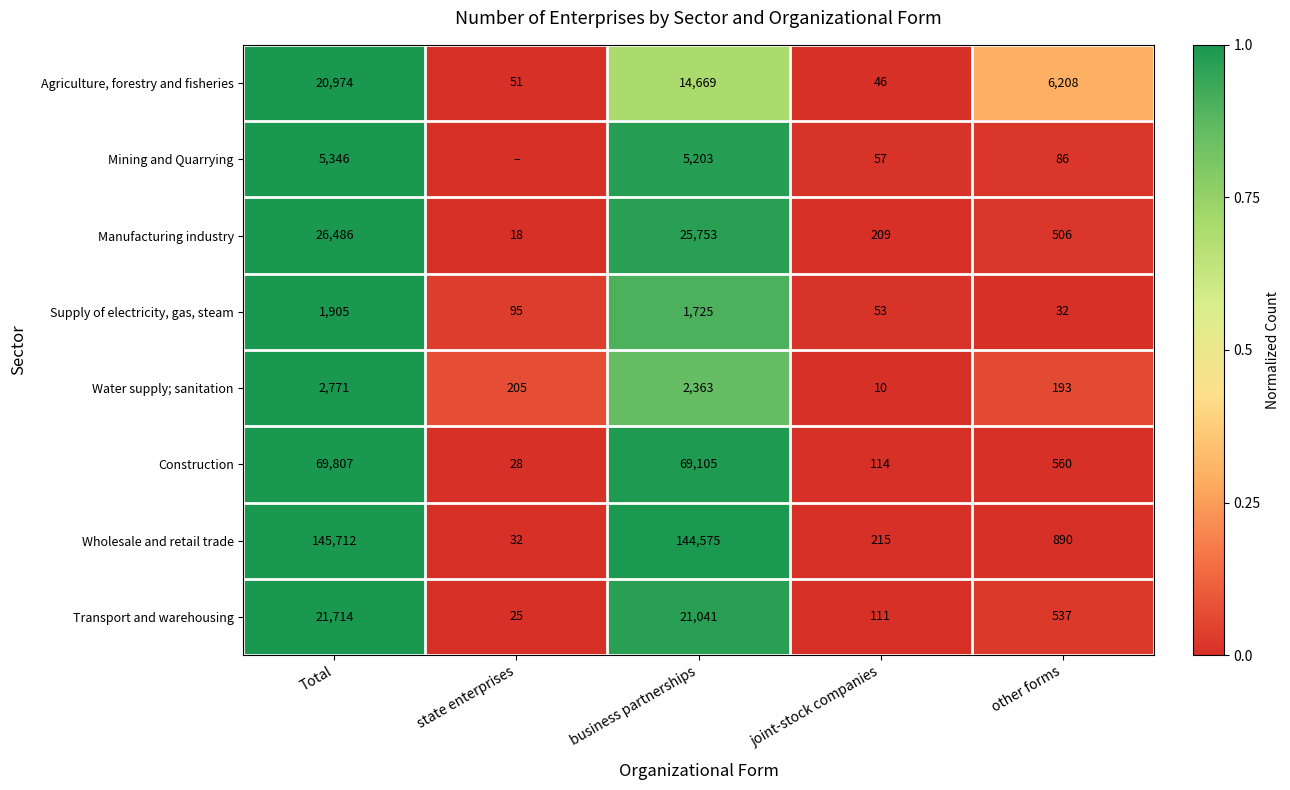

Which category has the lowest value across all series?

joint-stock companies